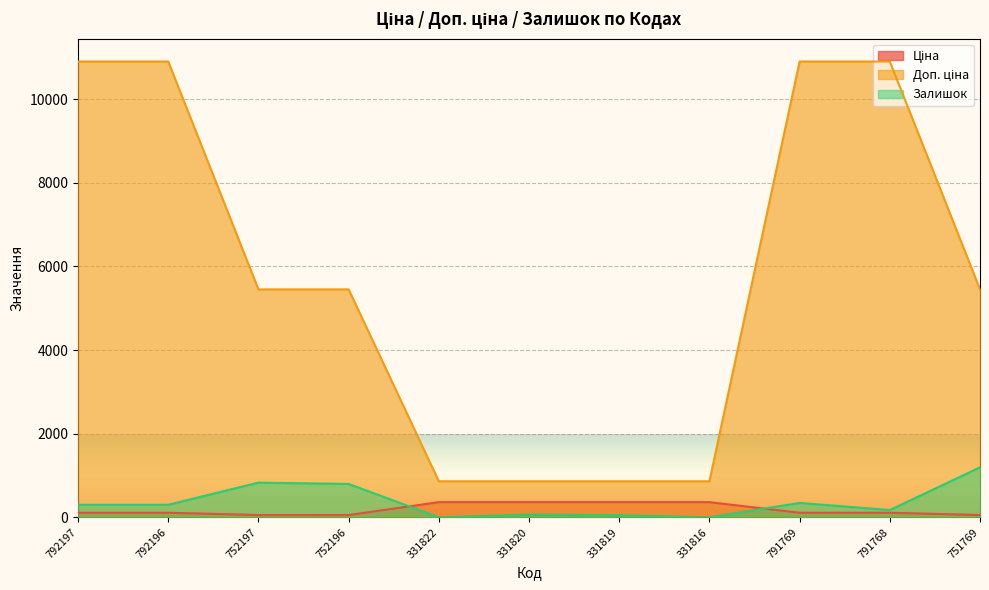

True or false: Залишок has a value of 479.6 at 752197.

False